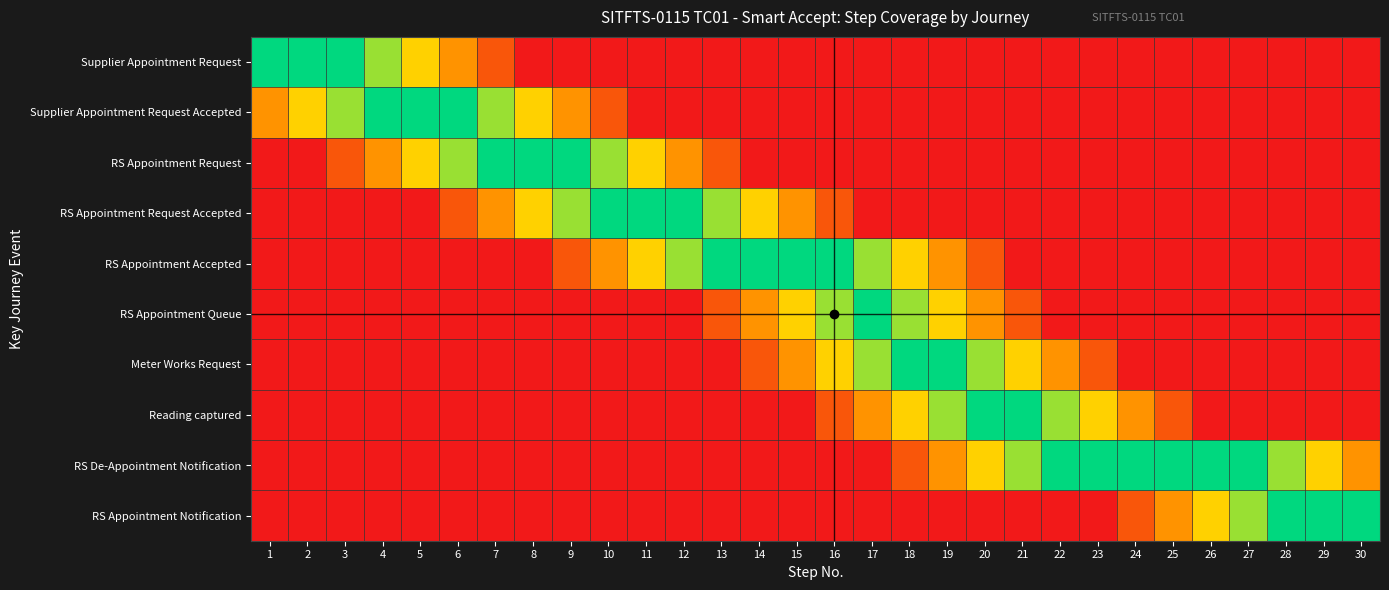

Which series has the largest total across all categories?

Supplier Appointment Request